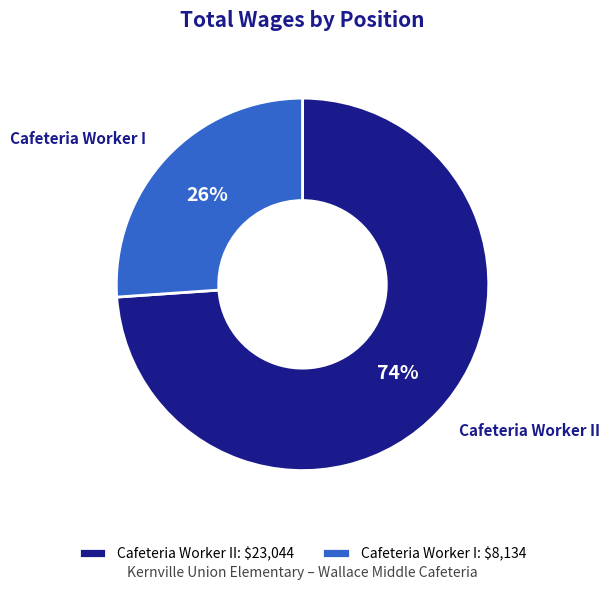

Do Cafeteria Worker I and Cafeteria Worker II together represent more than half of the pie?

Yes